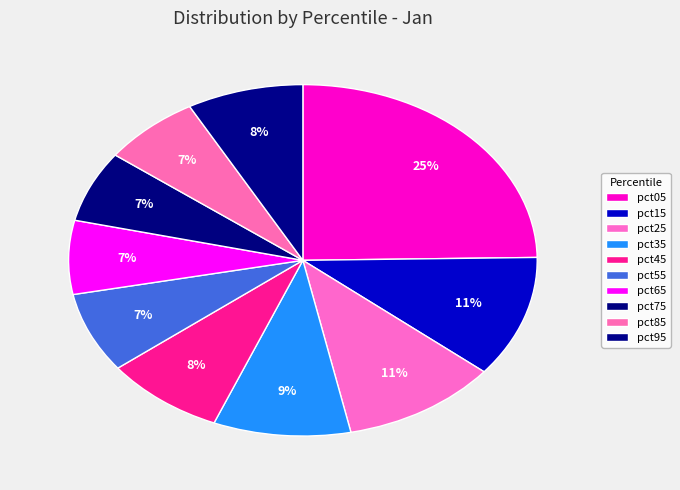

What percentage is NOT represented by pct55?

92.6%